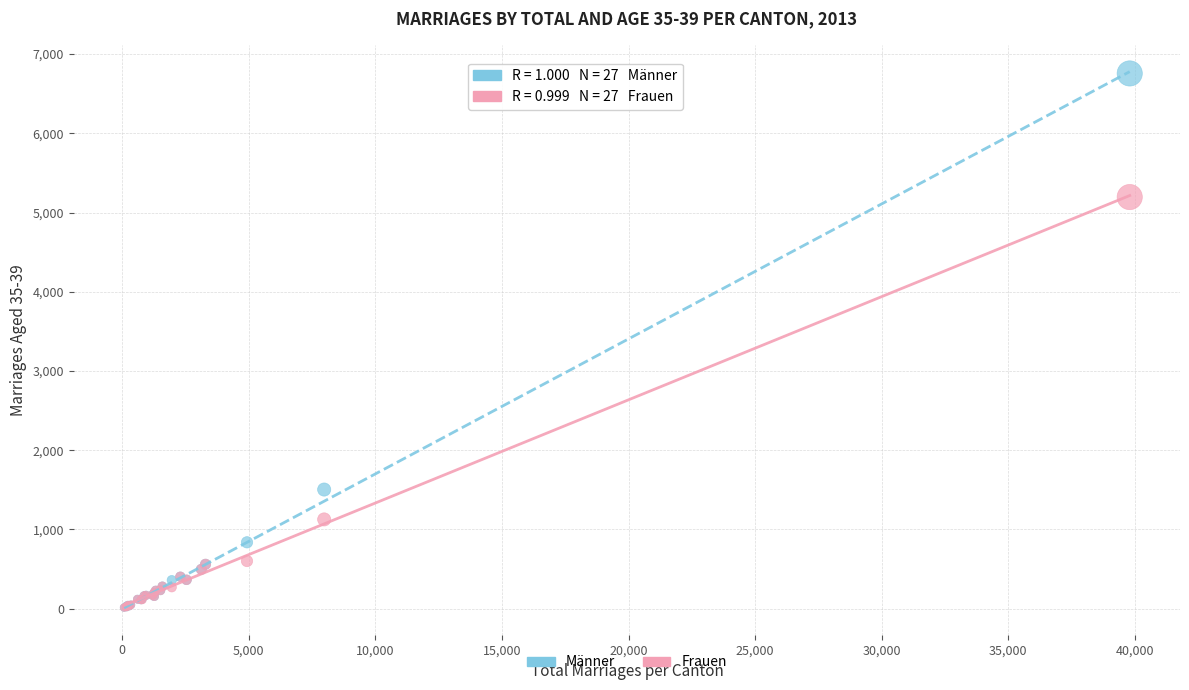

Which series has the widest spread of Y values?

Männer